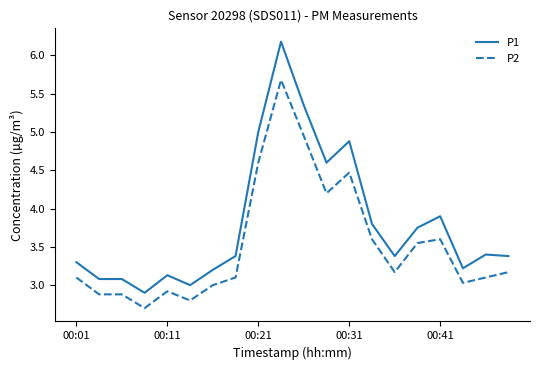

What is the difference between the maximum and minimum values in the P1 series?

3.3